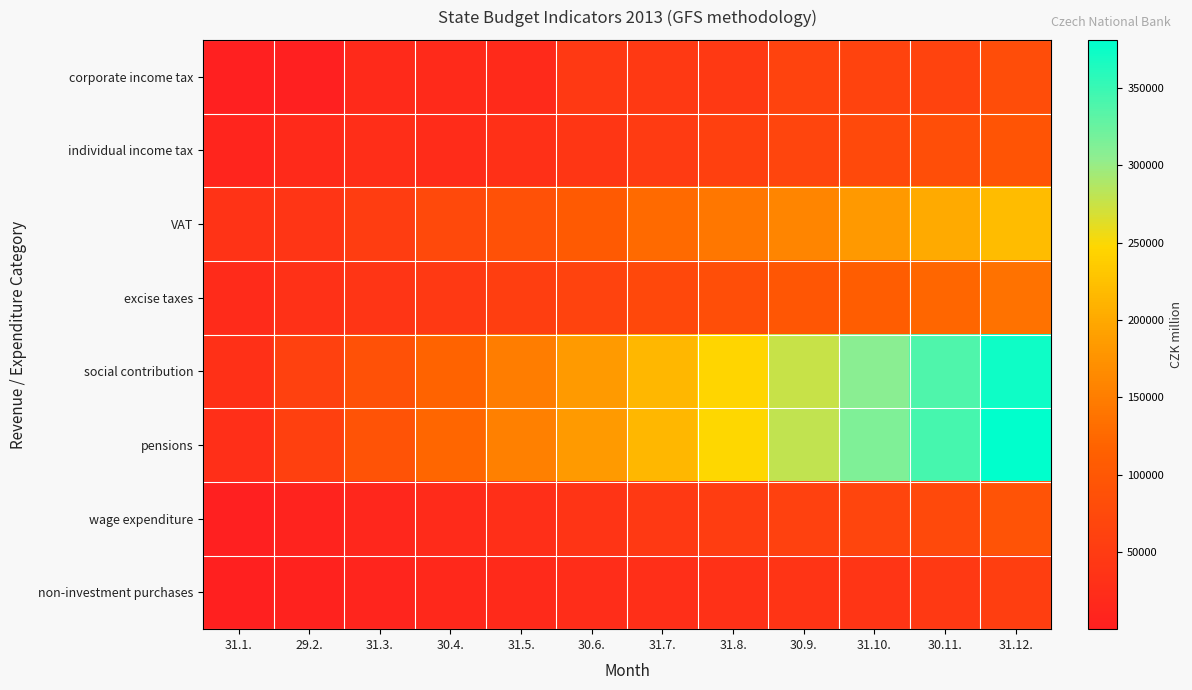

At which category is the sum across all series the highest?

31.12.